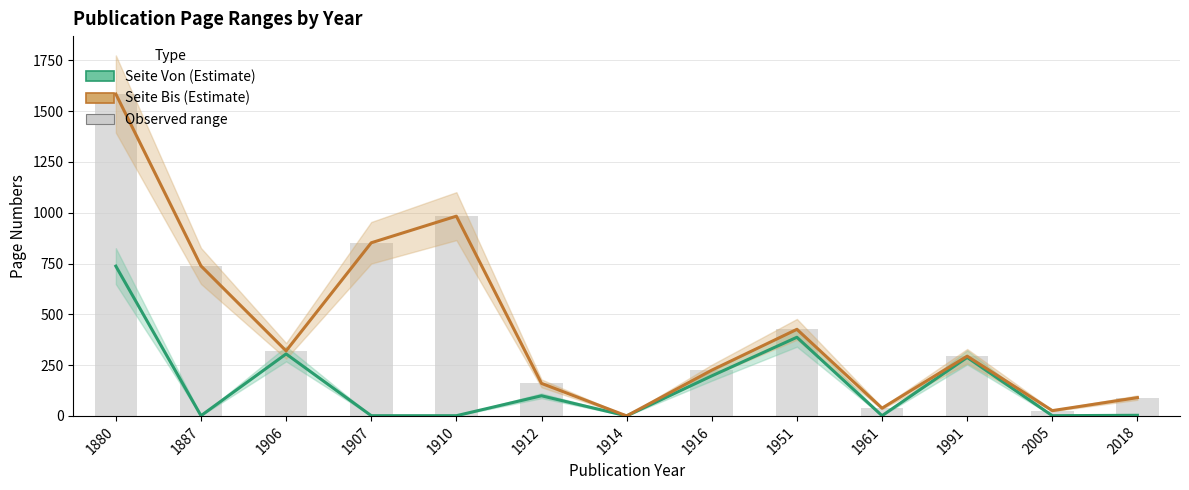

At which category is the sum across all series the highest?

1880